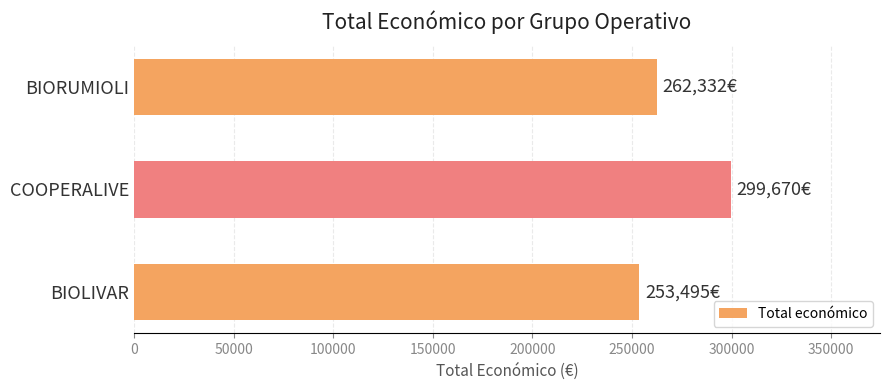

Approximately how many times larger is the value at BIORUMIOLI compared to BIOLIVAR?

1.0